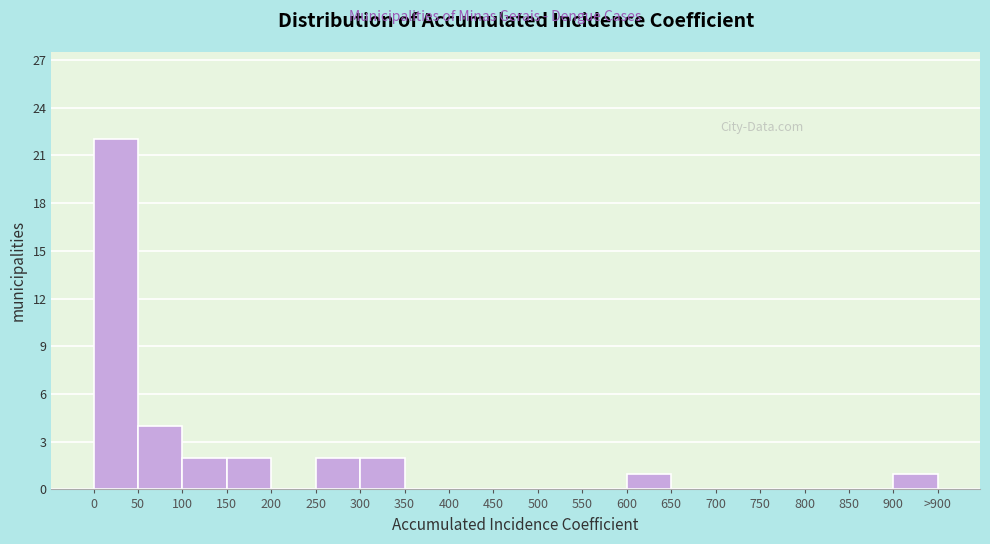

Reading left to right, what are all the values shown in this chart?

0=22	50=4	100=2	150=2	200=0	250=2	300=2	350=0	400=0	450=0	500=0	550=0	600=1	650=0	700=0	750=0	800=0	850=0	900=1